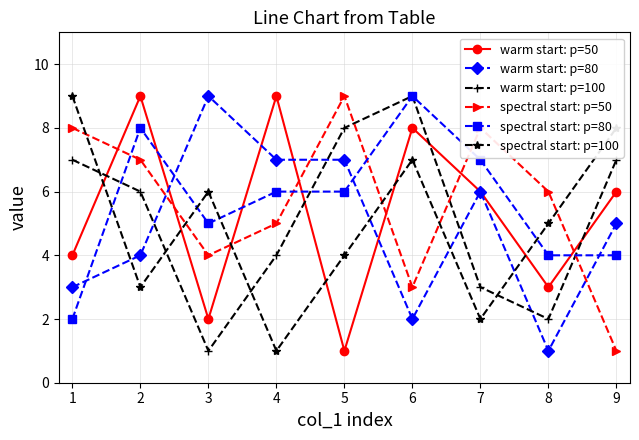

What is the smallest value displayed?

1